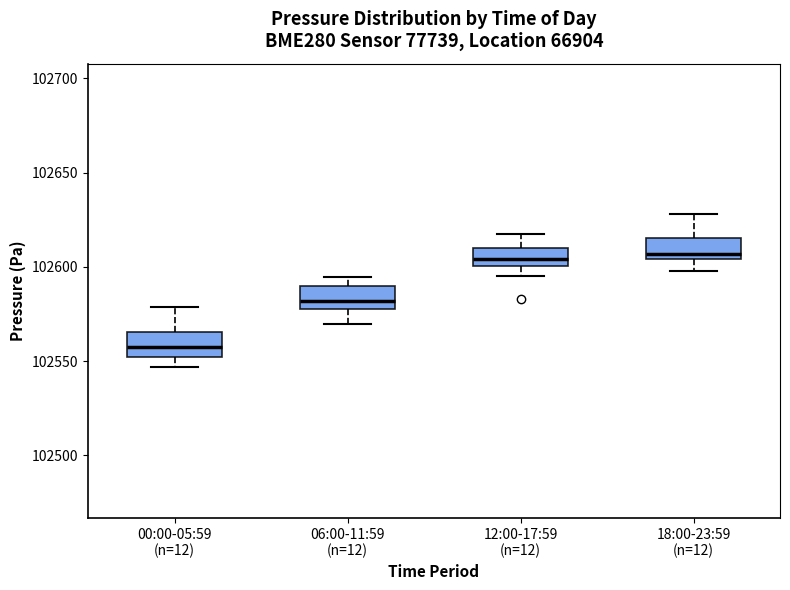

Where is the upper edge of the box for 06:00-11:59 (n=12) on the y-axis? The values are not printed on the chart, so give them approximately, as read against the axis.

102590